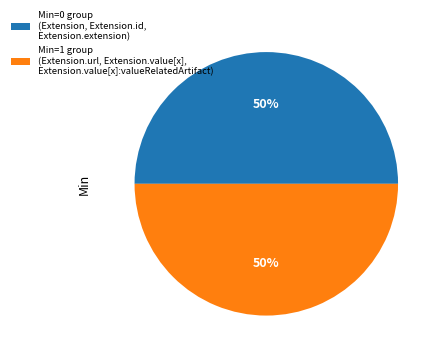

The Min=0 group (Extension, Extension.id, Extension.extension) slice represents 56% of the pie. True or false?

False